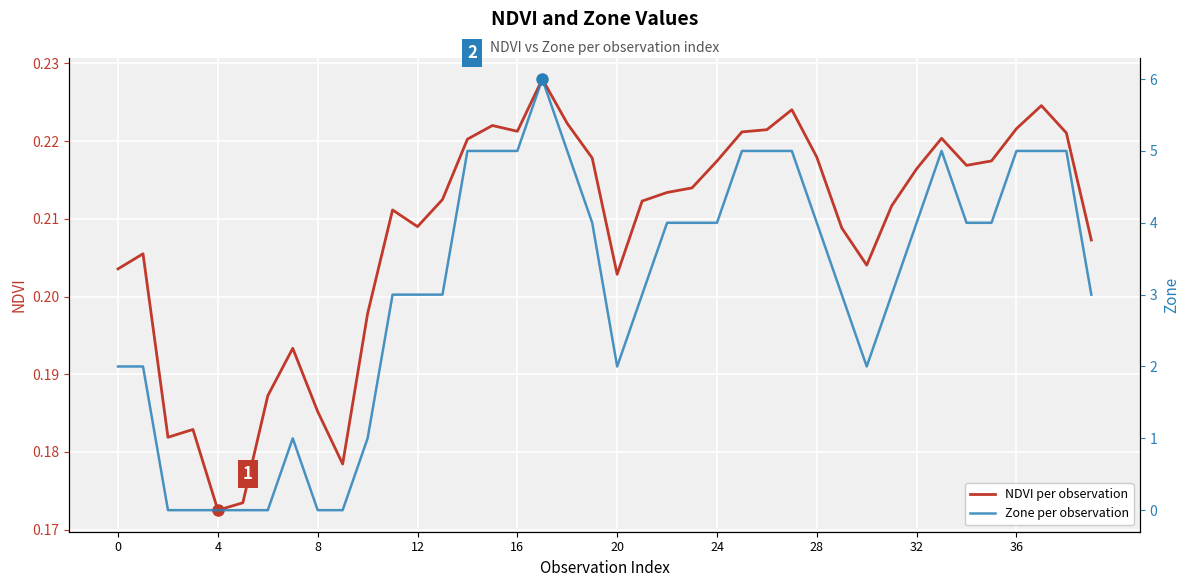

Which series has the widest spread of values?

Zone per observation